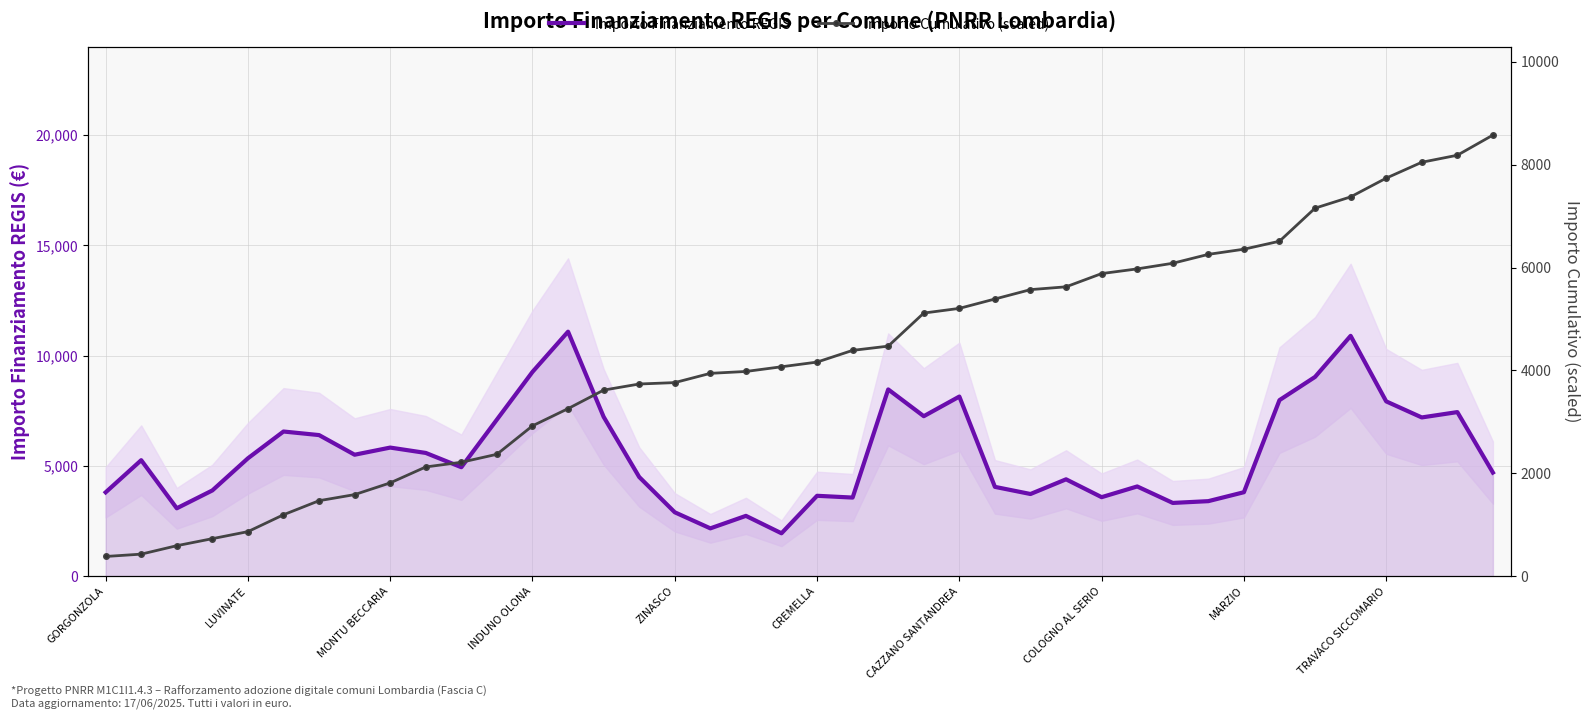

True or false: Importo Finanziamento REGIS has a value of 5346.0 at LUVINATE.

True